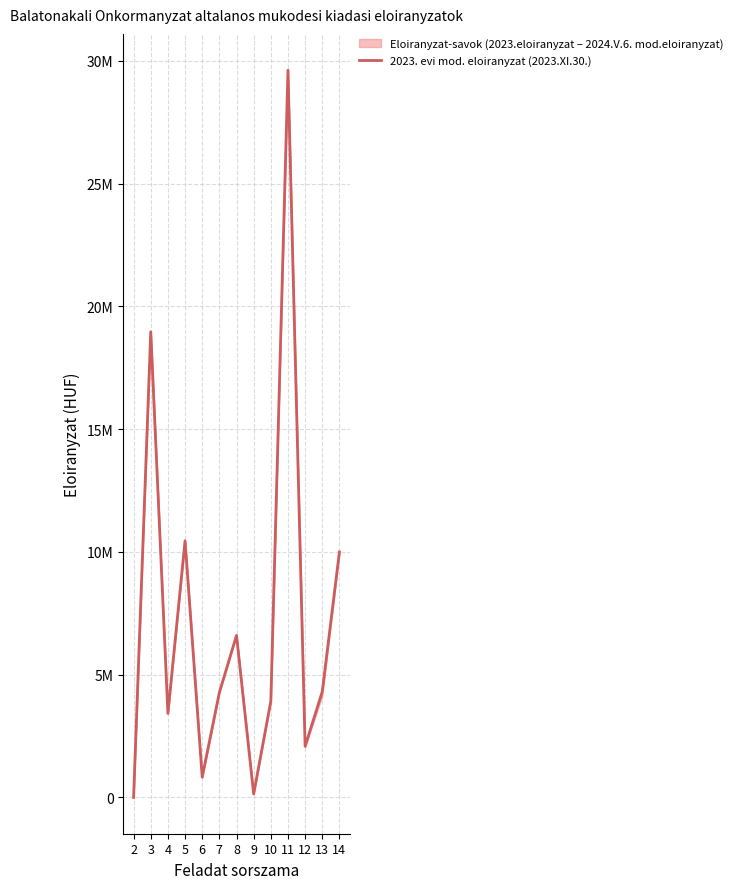

What is the ratio of the value at 12 to the value at 14?

0.2